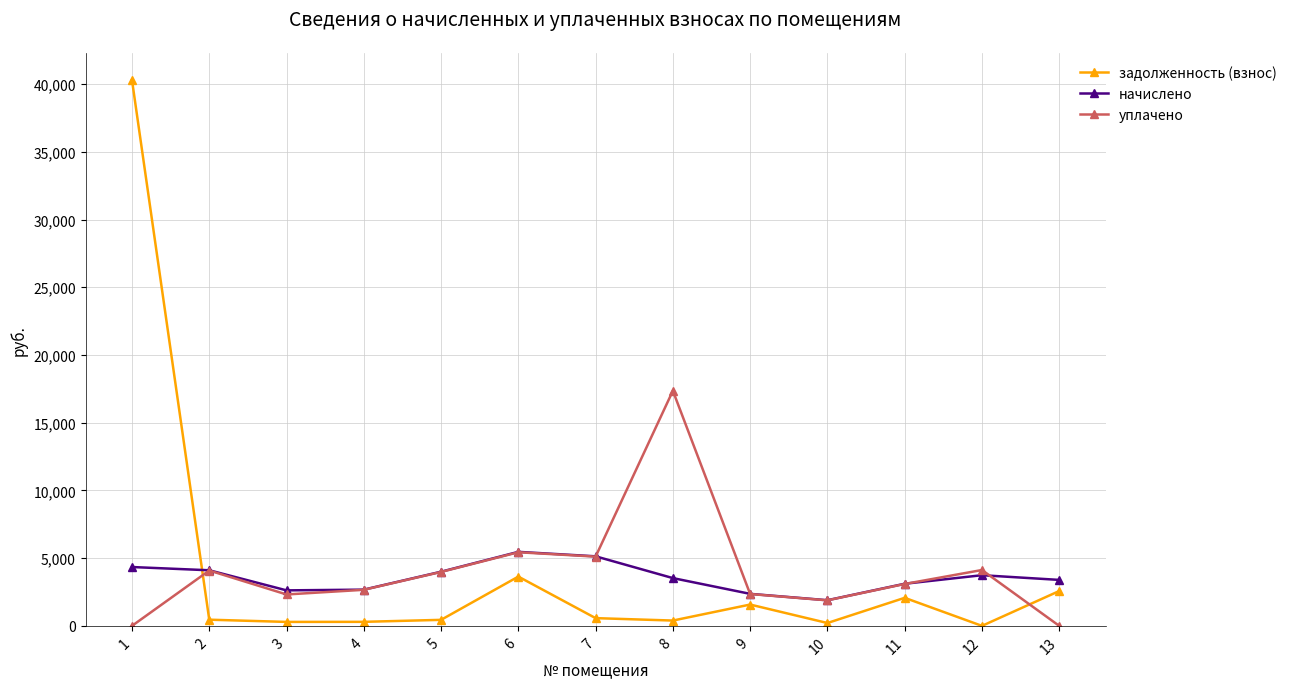

True or false: уплачено has more than 2 points higher than both neighbors.

True